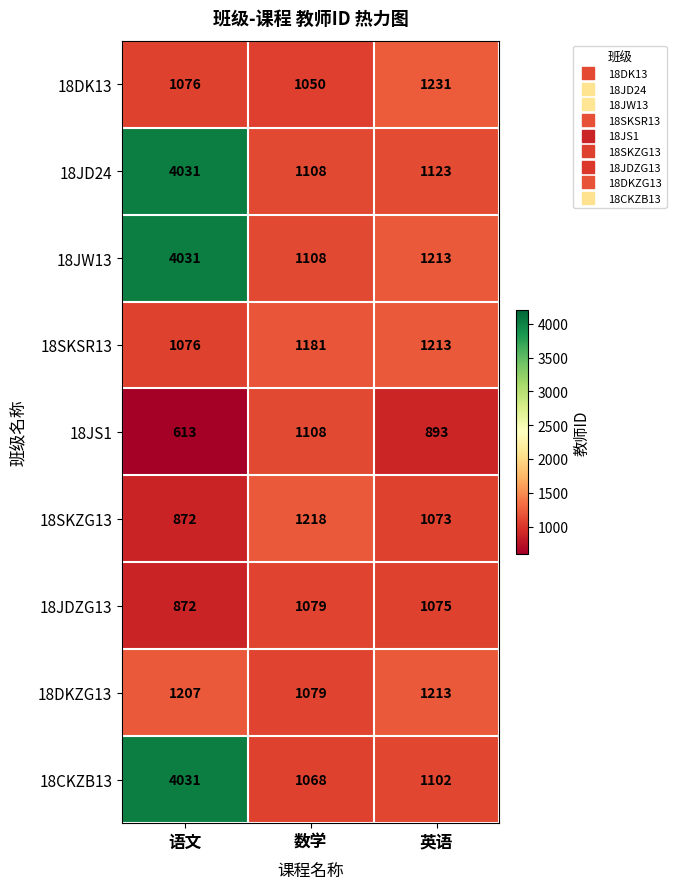

At which label is 18SKZG13 closest to 1045?

英语